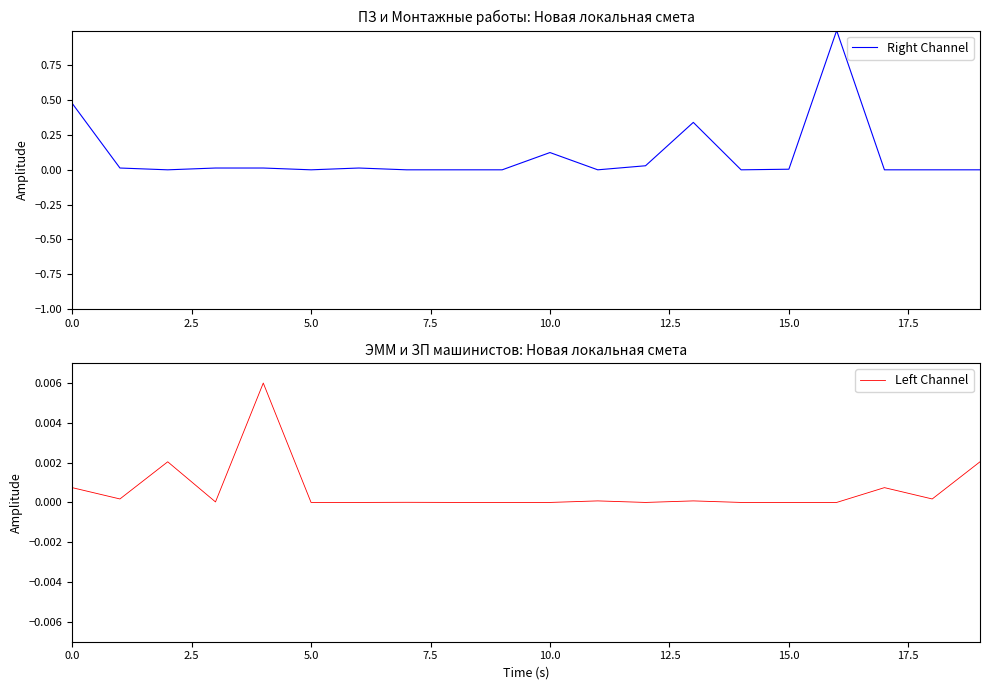

What is the maximum value for Right Channel?

1.0